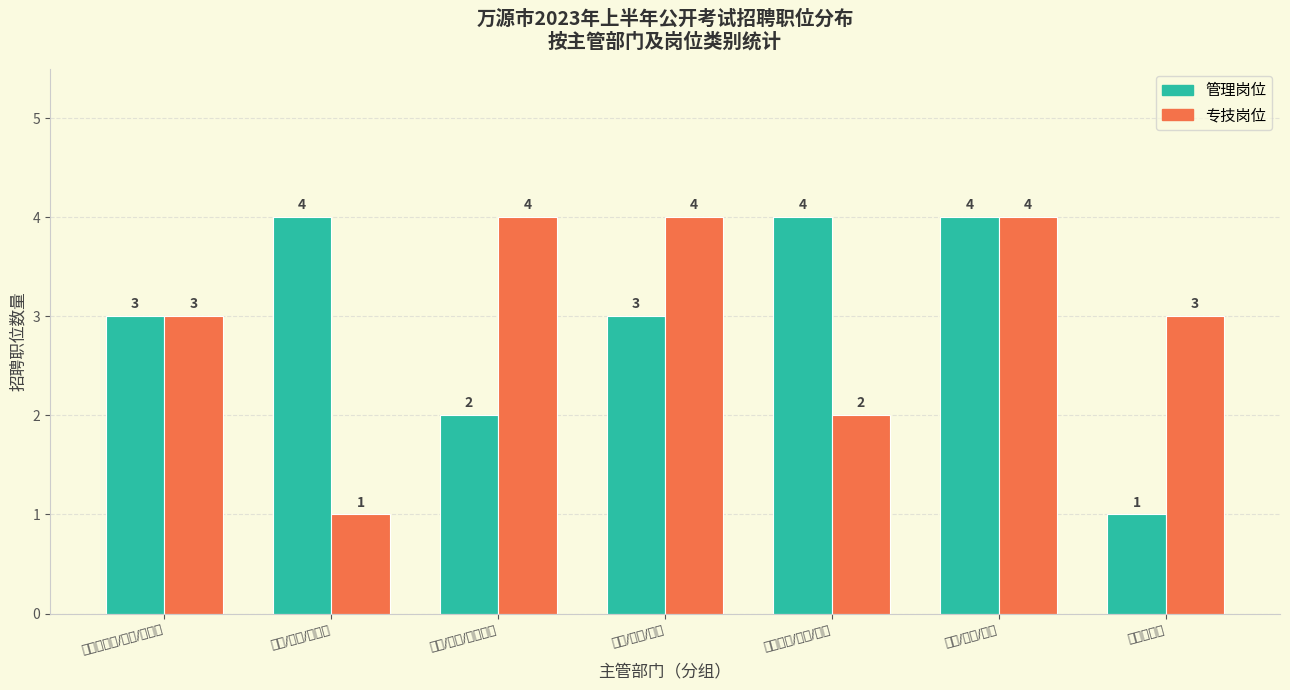

Which series has the largest total across all categories?

管理岗位